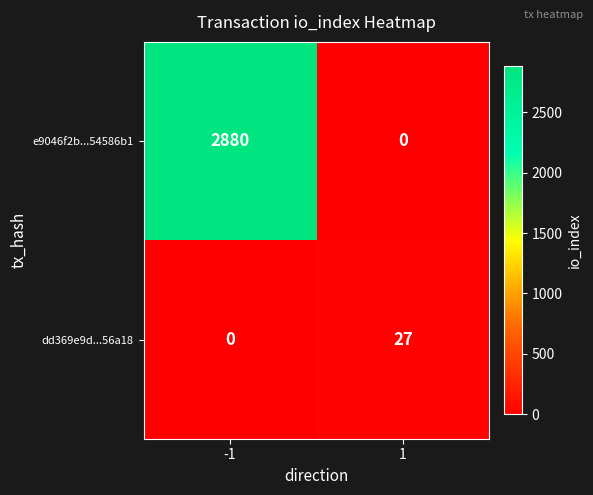

At how many categories does at least one series exceed 1420?

1